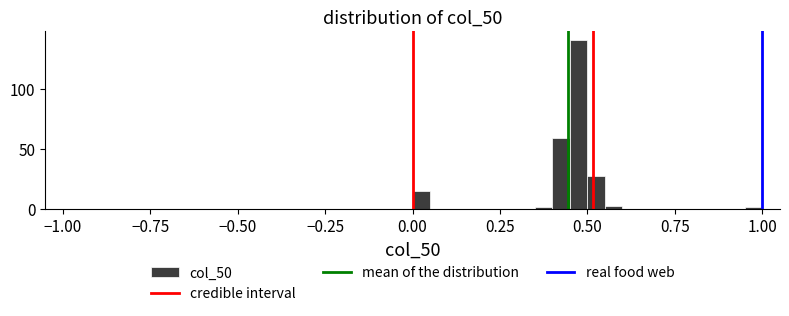

Read against the x-axis, roughly where is the centre of the tallest bar?

0.50